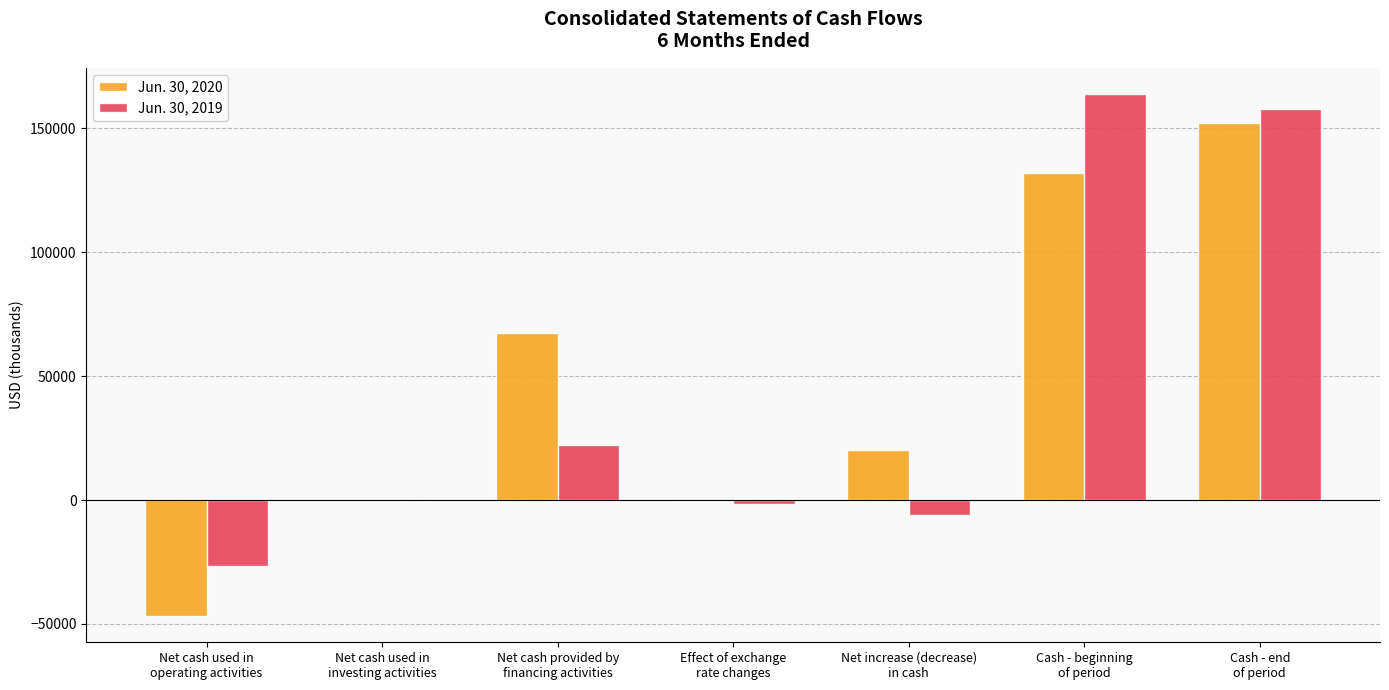

Is it true that Jun. 30, 2019 equals -26513 at Net cash used in
operating activities?

True